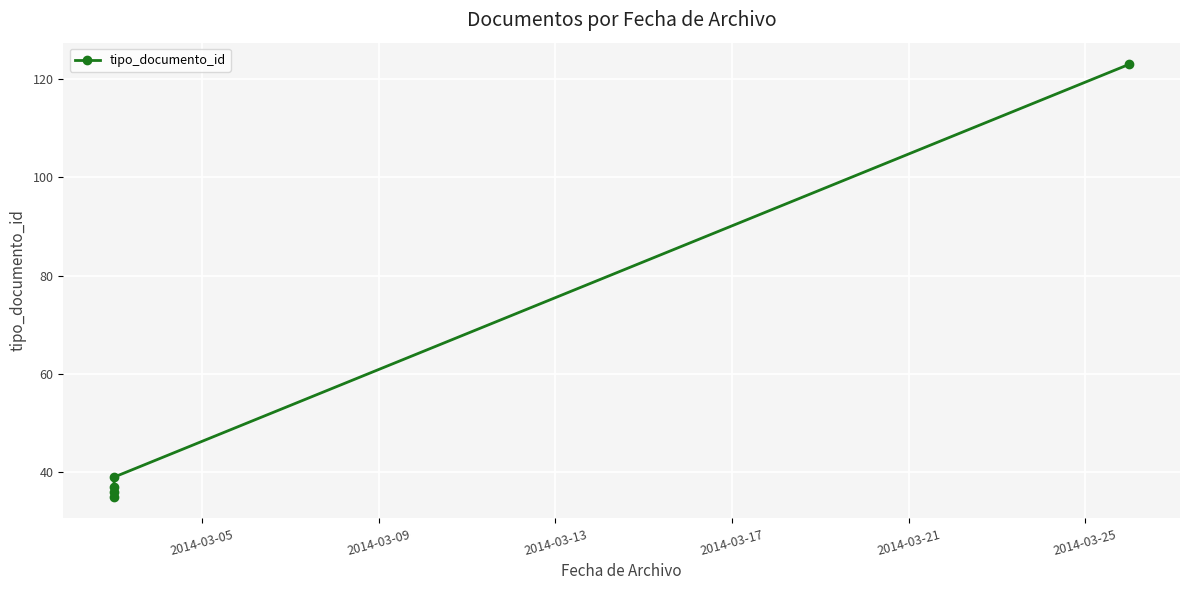

How many distinct data groups are displayed?

1